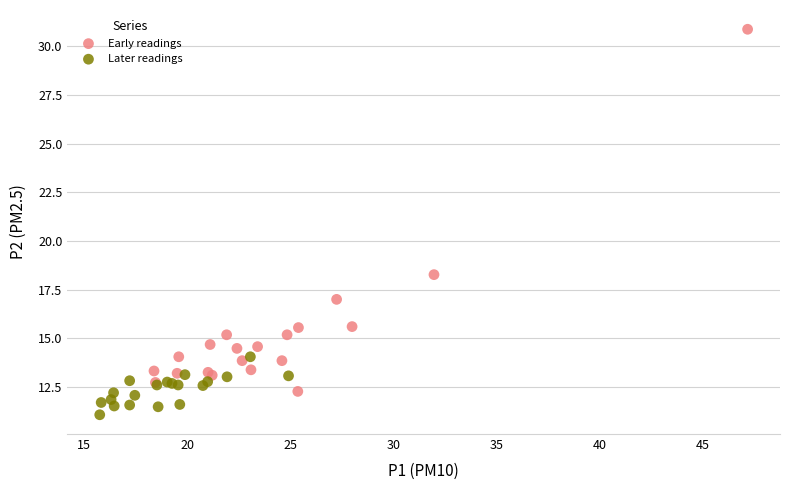

Which series has the largest Y range (max minus min)?

Early readings